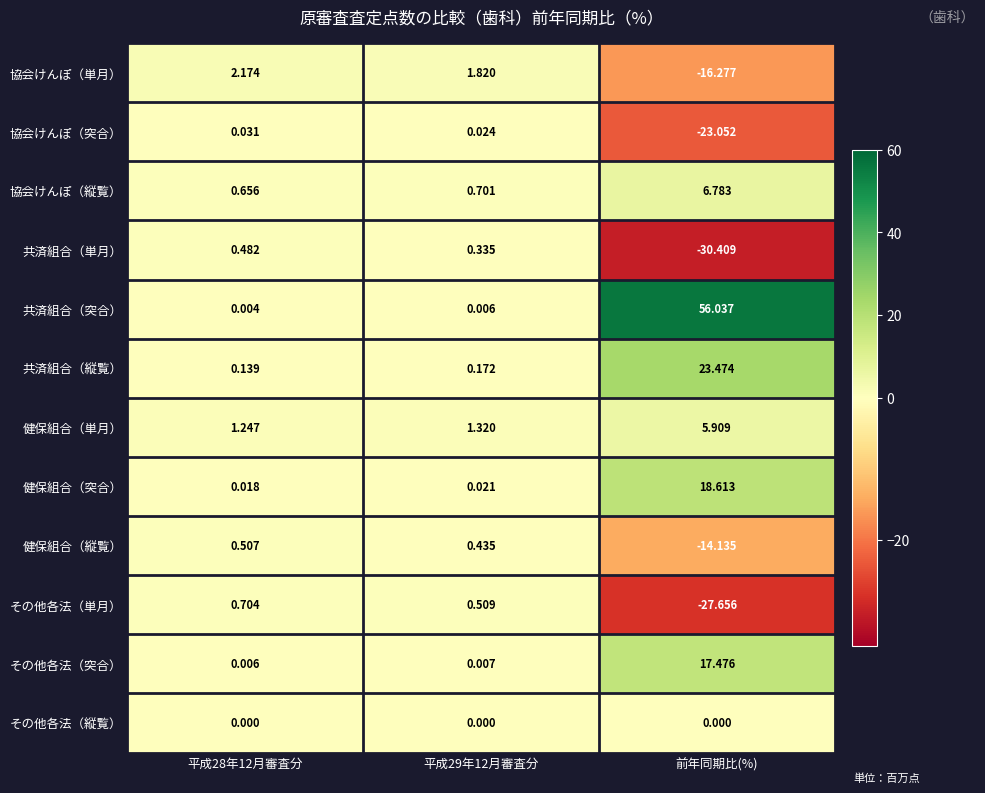

Which series has the largest total across all categories?

共済組合（突合）